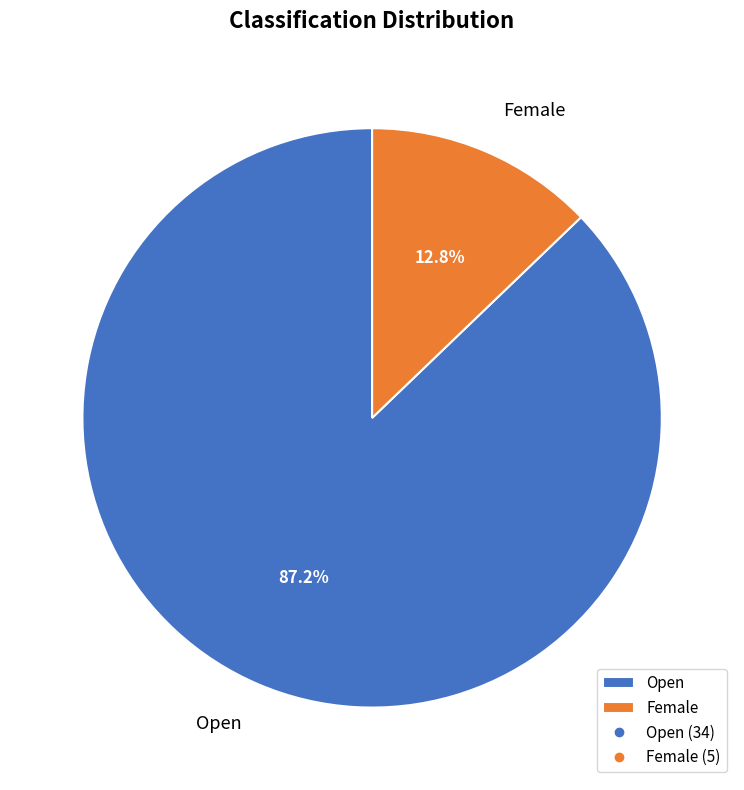

Which slice is the largest?

Open